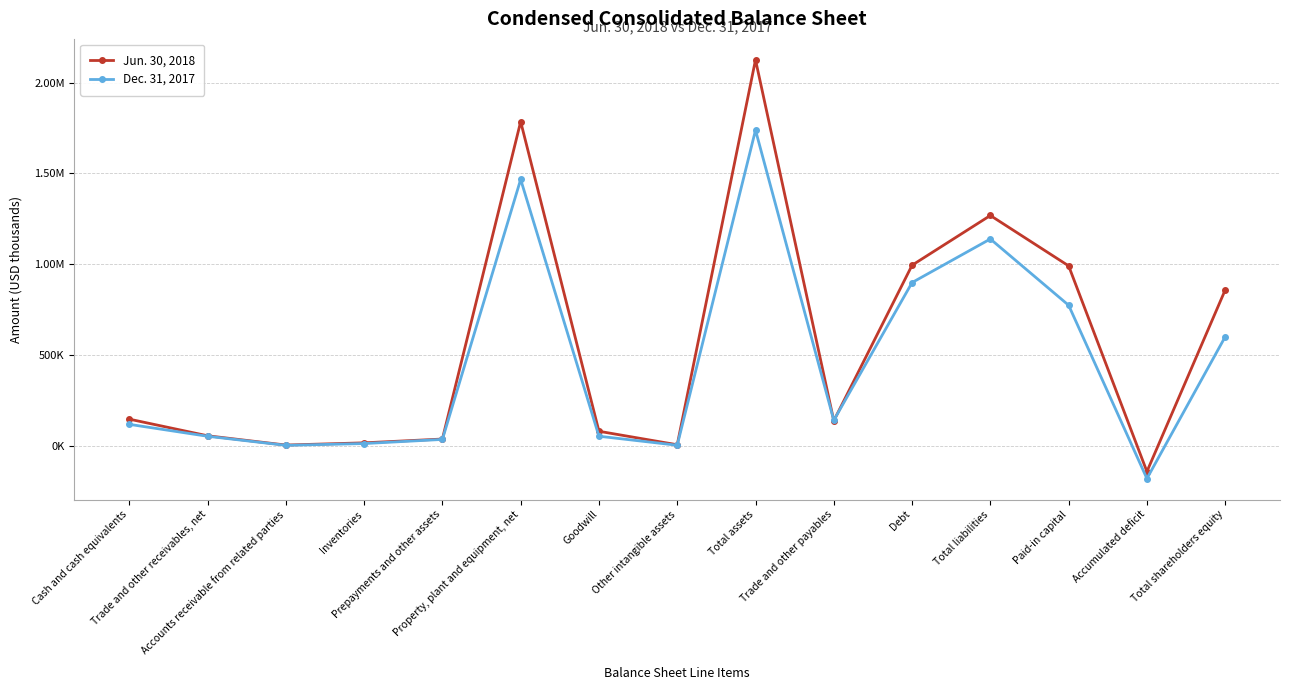

Rank the series at Property, plant and equipment, net from highest to lowest value.

Jun. 30, 2018, Dec. 31, 2017